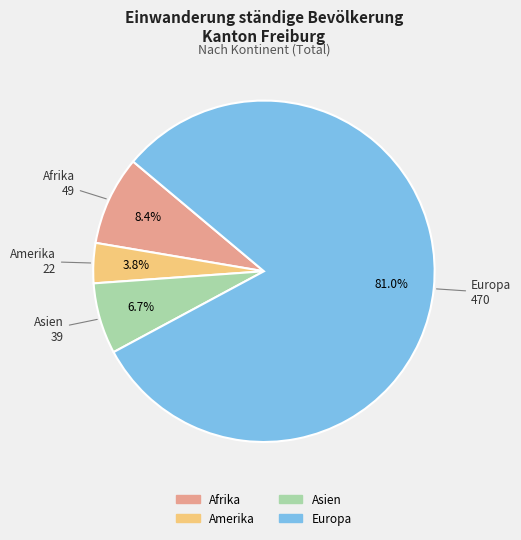

Is there any slice that represents more than half of the pie?

Yes